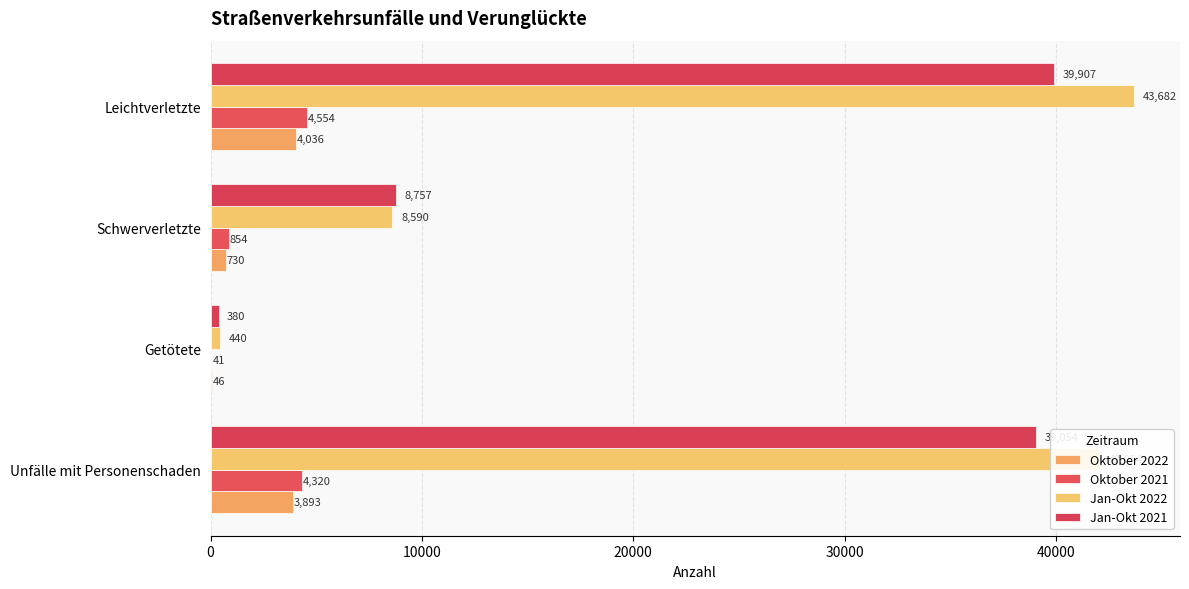

At how many categories does at least one series exceed 32856?

2